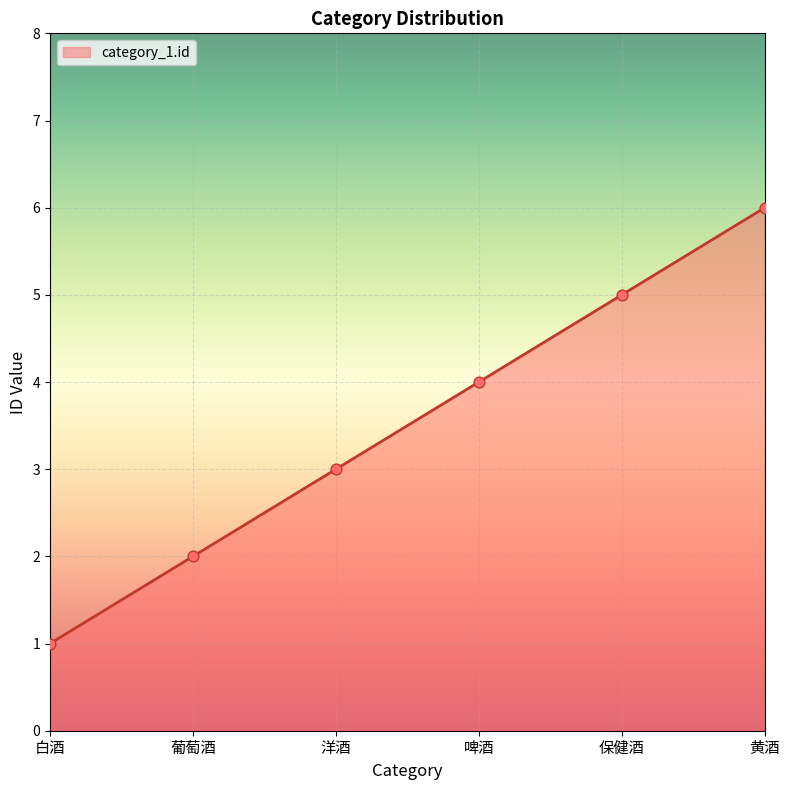

What is the change in value from 葡萄酒 to 洋酒?

+1